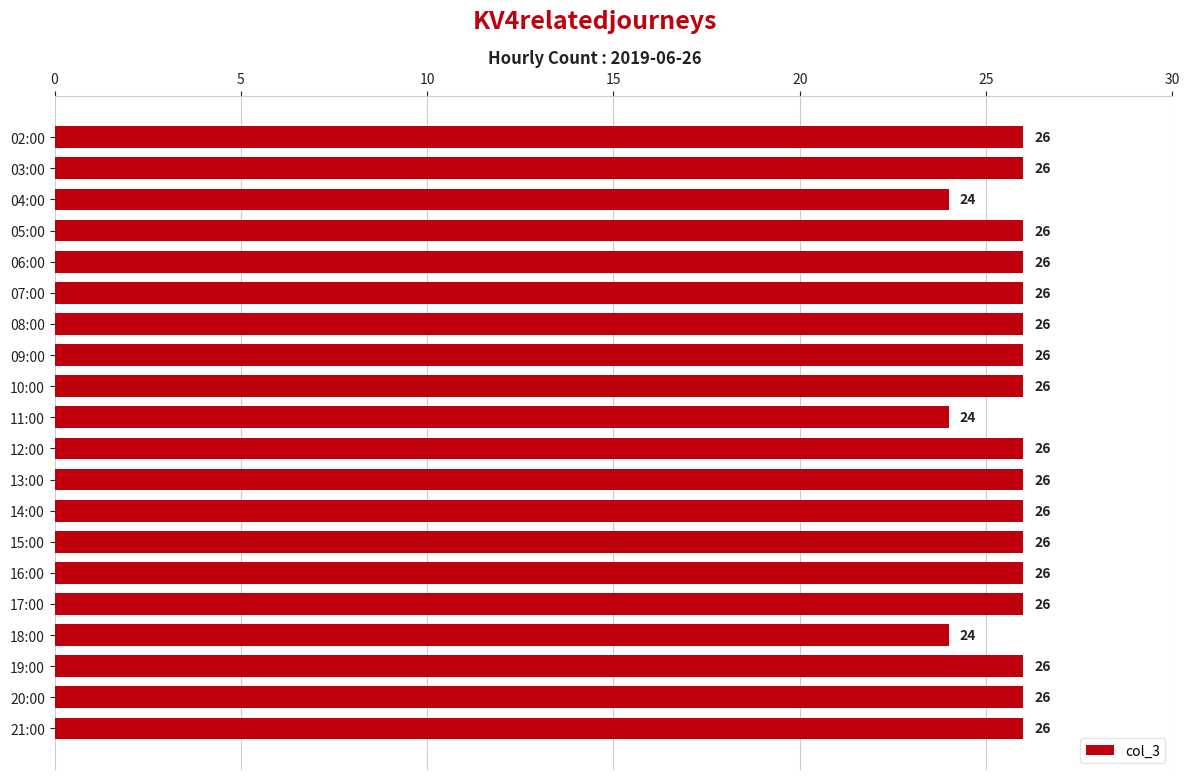

What is the label of the 19th bar from the top?

20:00